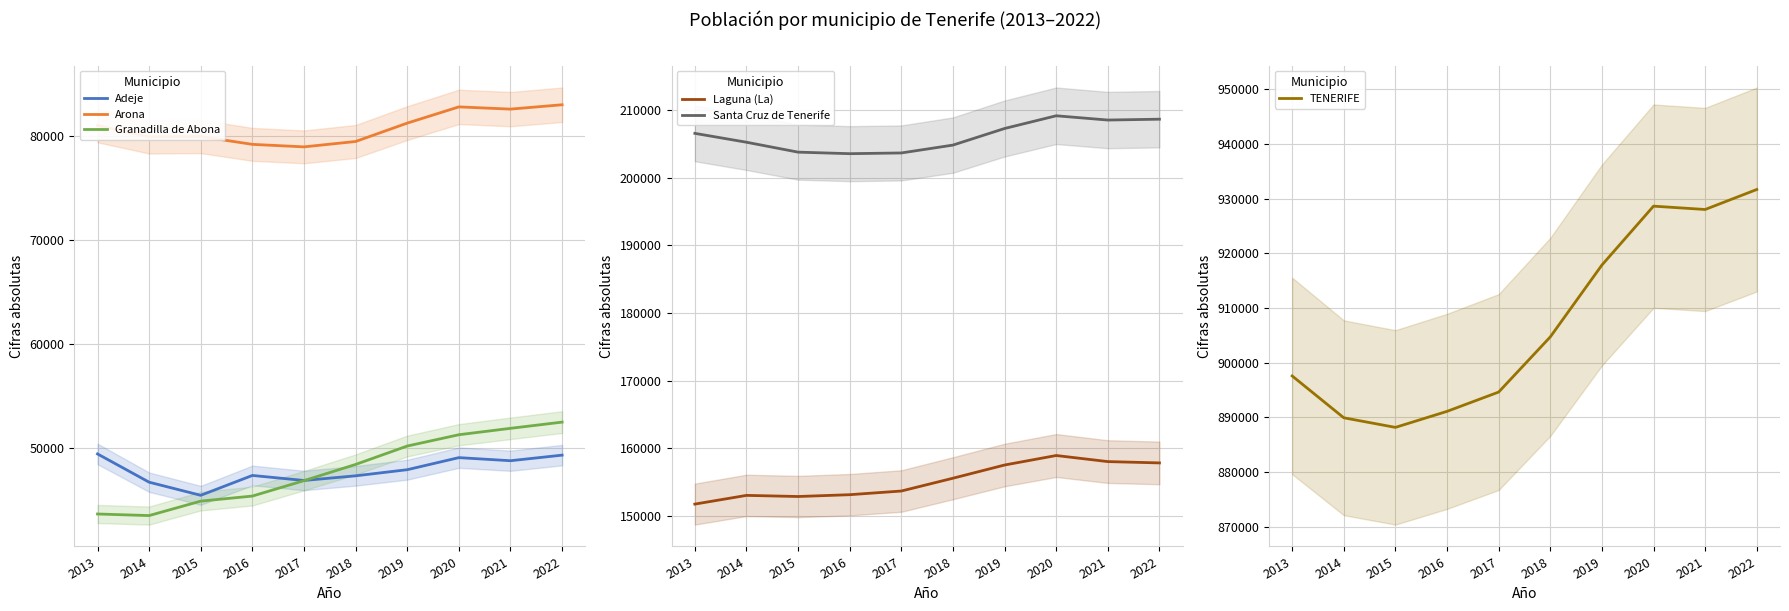

Reading left to right, transcribe all the data shown in this chart.

Adeje: 49387	46667	45405	47316	46833	47280	47869	49030	48733	49270
Arona: 80987	79890	79928	79172	78930	79448	81216	82777	82563	82982
Granadilla de Abona: 43608	43455	44846	45332	46816	48374	50146	51233	51850	52447
Laguna (La): 151718	153009	152843	153111	153655	155549	157503	158911	158010	157815
Santa Cruz de Tenerife: 206593	205279	203811	203585	203692	204856	207312	209194	208563	208688
TENERIFE: 897582	889936	888184	891111	894636	904713	917841	928604	927993	931646